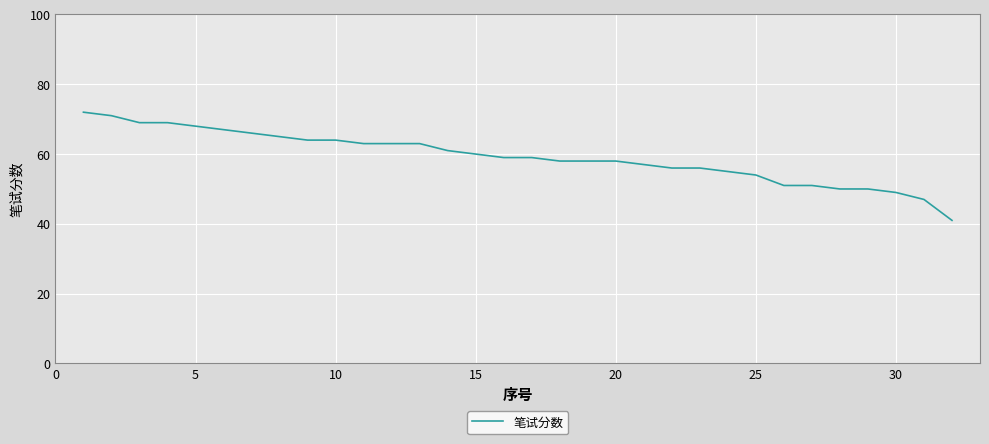

What is the difference between the maximum and minimum values?

31